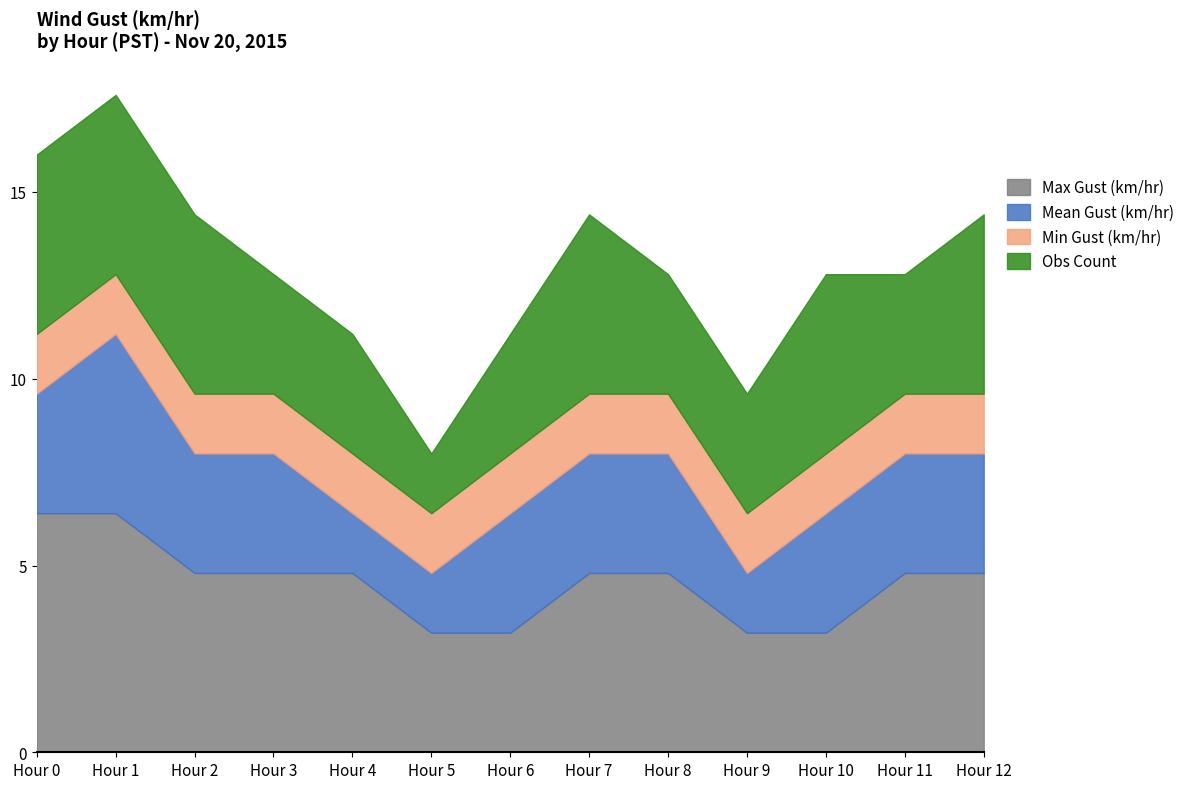

Read the Min Gust (km/hr) value at Hour 1.

1.6